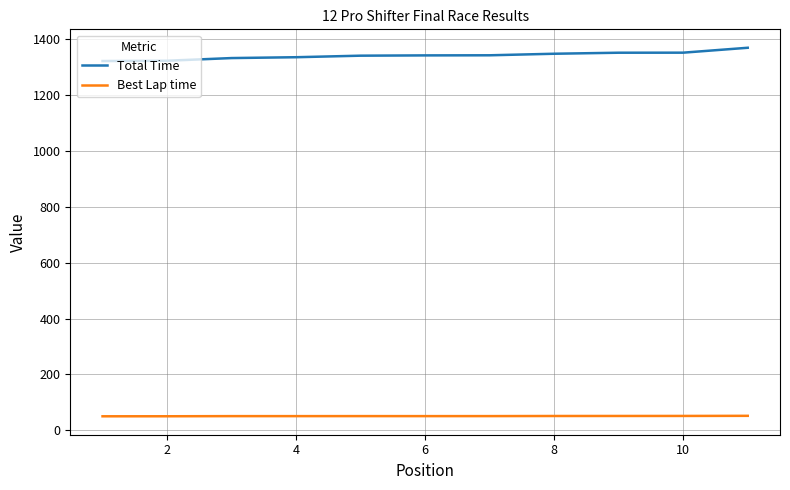

What is the maximum value shown in the chart?

1368.7